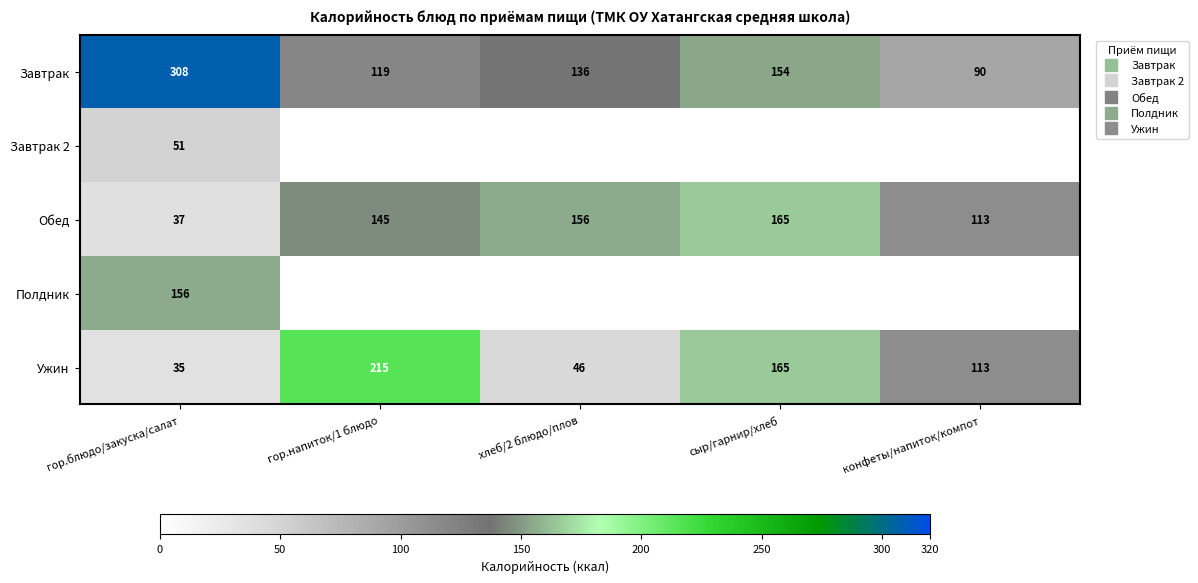

At which label does Полдник reach its peak?

гор.блюдо/закуска/салат